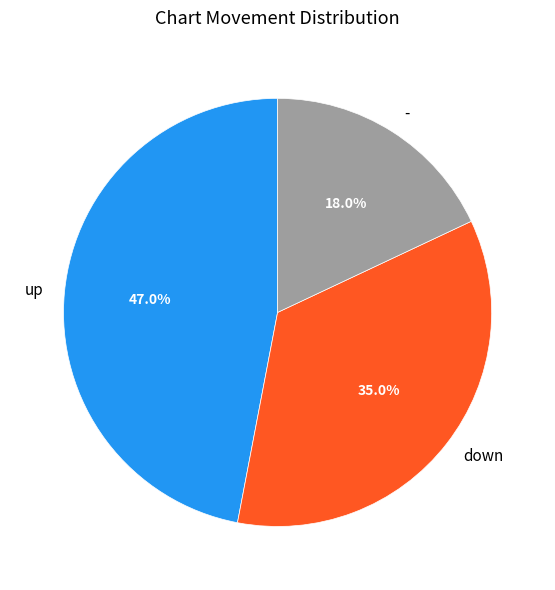

To the nearest percent, what is the difference between the largest and smallest slice percentages?

29%